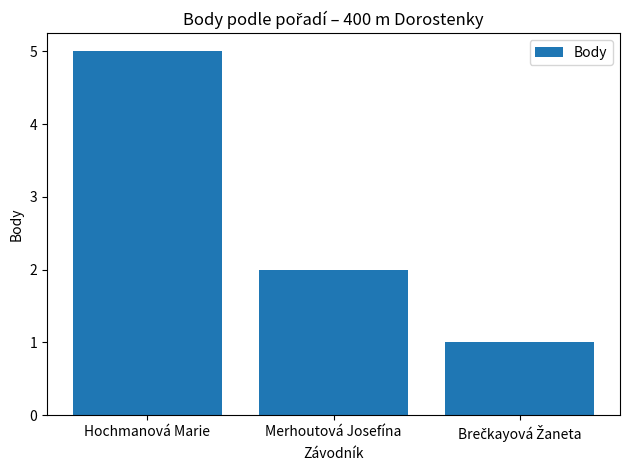

What is the greatest value displayed?

5